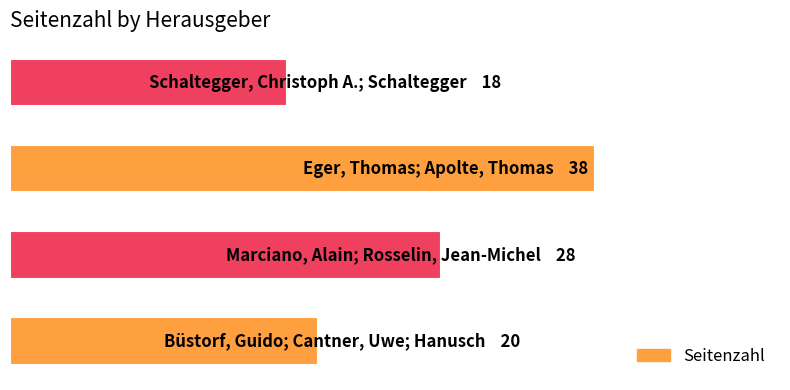

Are the bars horizontal?

Yes